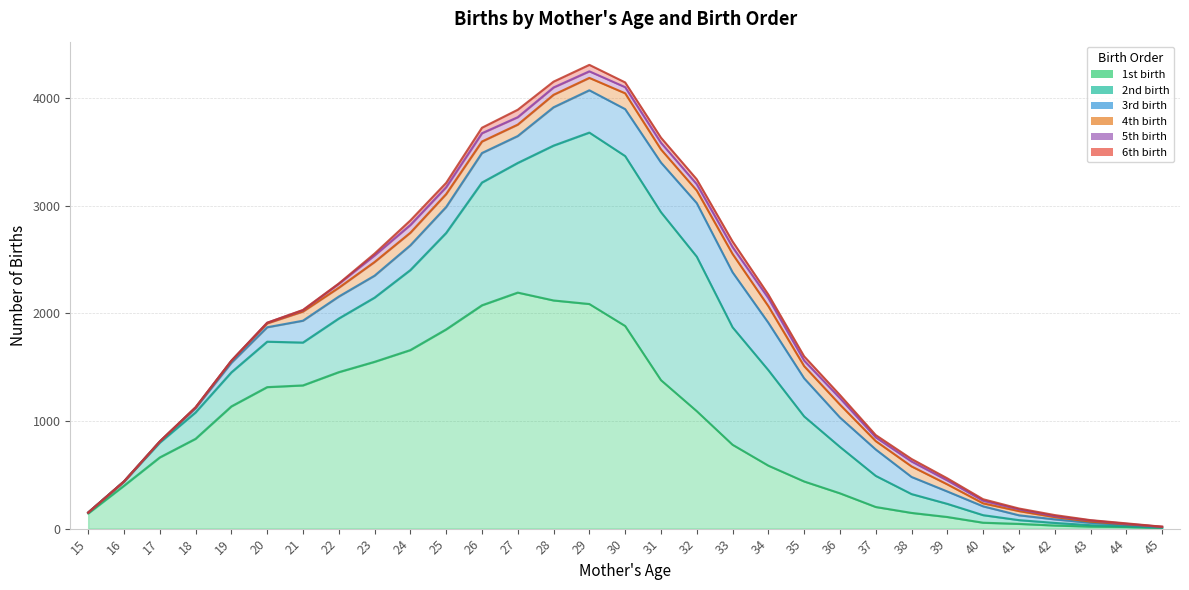

What is the difference between the maximum and minimum values in the 3rd birth series?

511